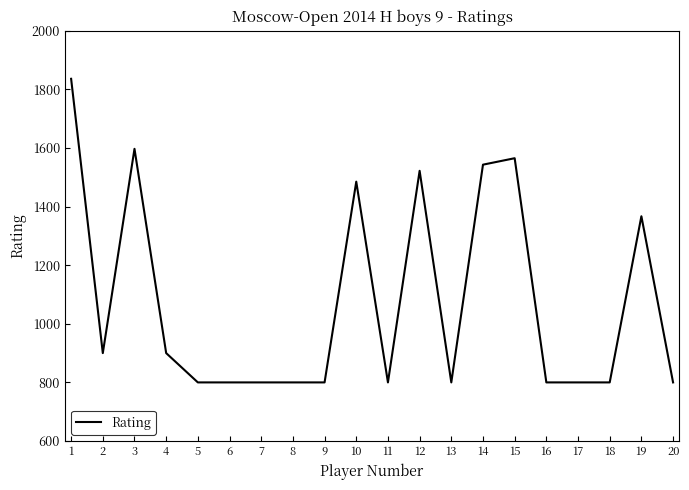

What is the ratio of the value at 13 to the value at 17?

1.0